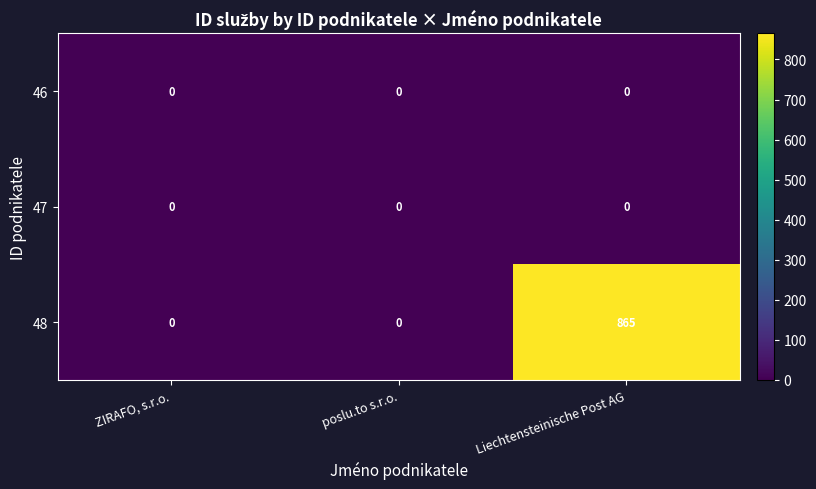

How many distinct data groups are displayed?

3